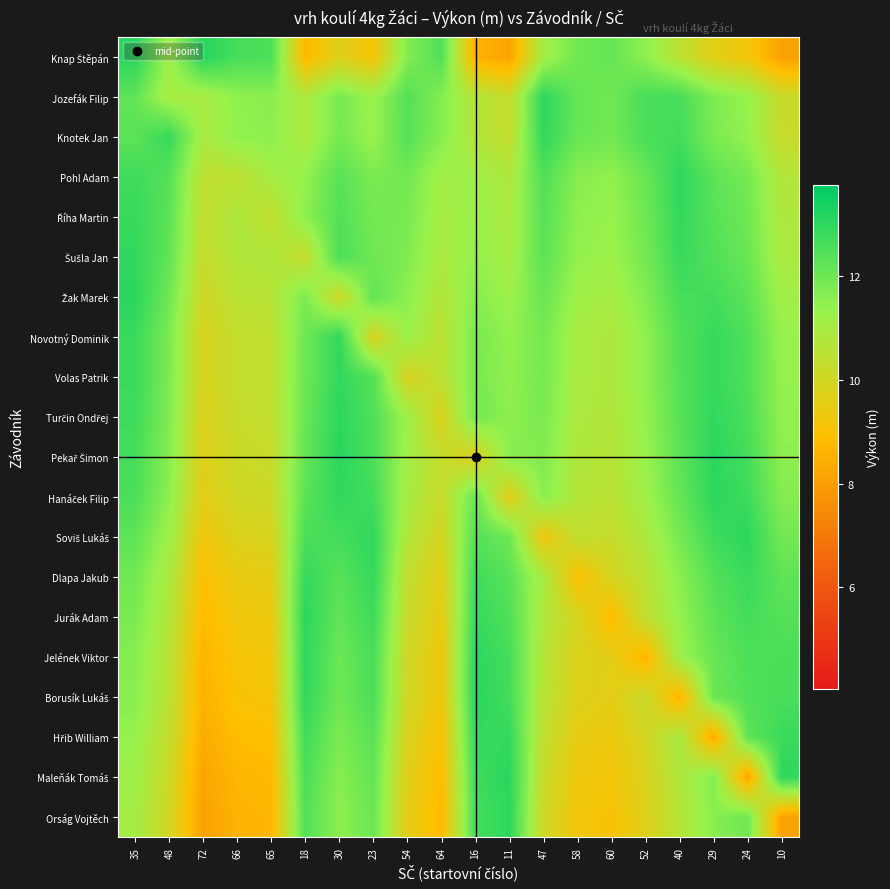

Which series has the largest total across all categories?

Knotek Jan